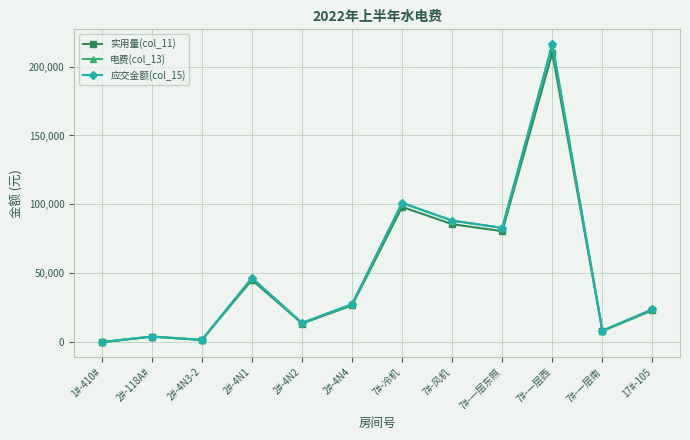

Does the chart have visible grid lines?

Yes